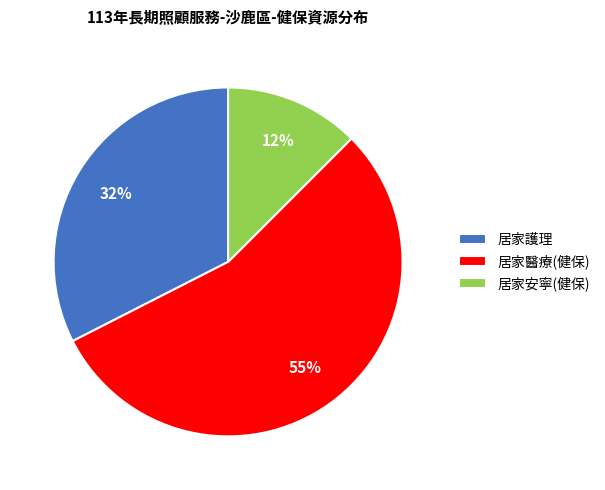

Between 居家醫療(健保) and 居家安寧(健保), which is larger?

居家醫療(健保)